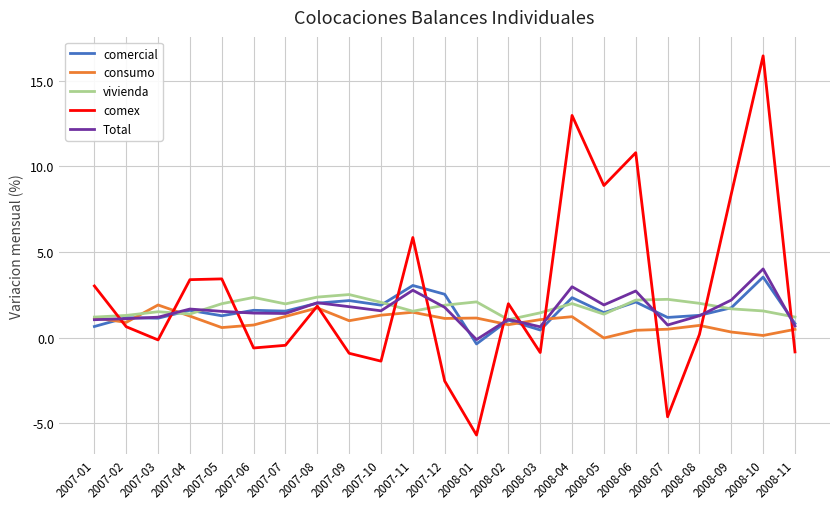

Which series has the widest spread of values?

comex